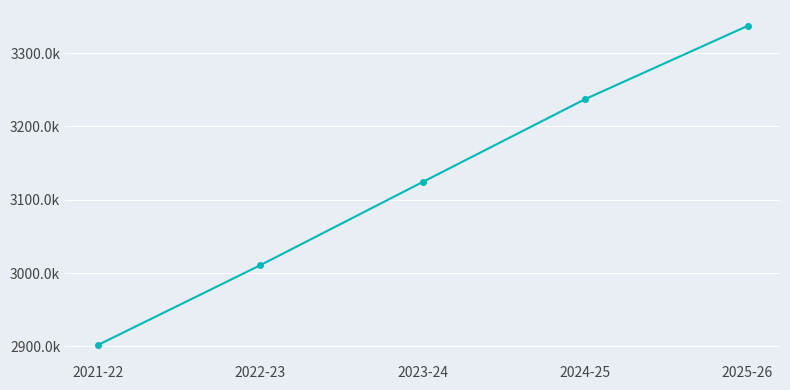

What position from the left is 2022-23?

2